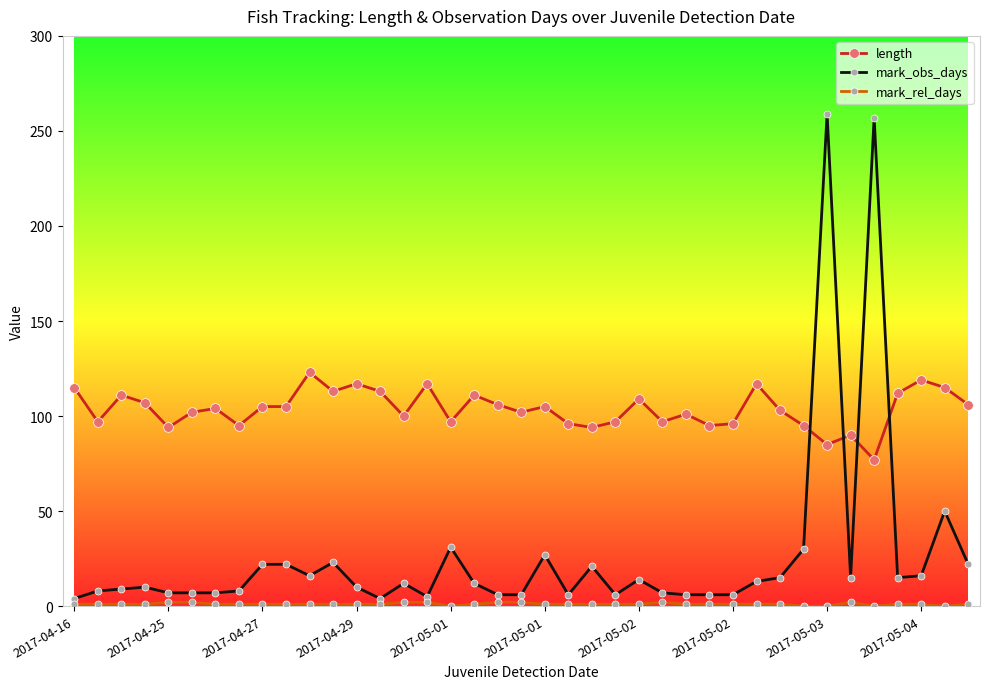

What is the average value of the mark_obs_days series?

26